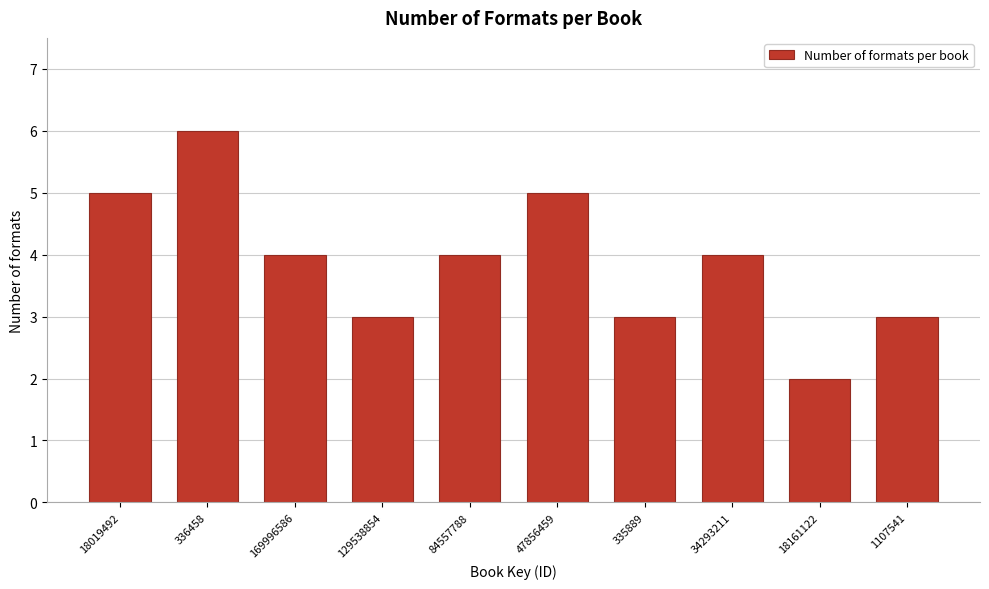

Reading left to right, list all the values displayed in this chart.

5	6	4	3	4	5	3	4	2	3